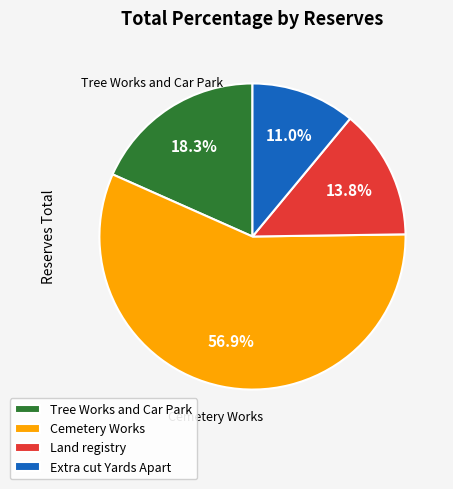

Between Land registry and Cemetery Works, which is larger?

Cemetery Works